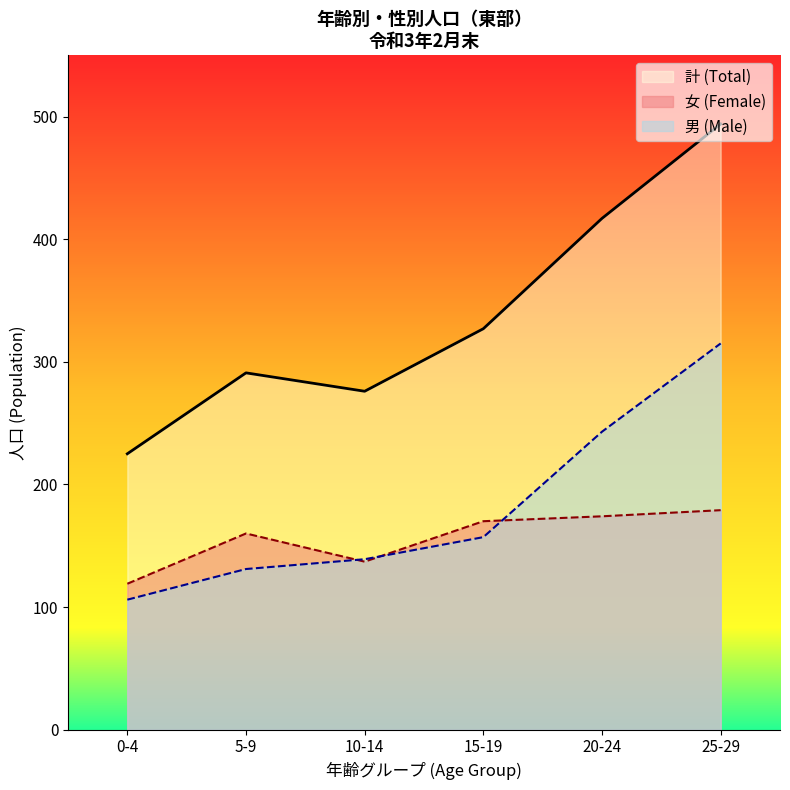

Count the number of categories in the chart.

6